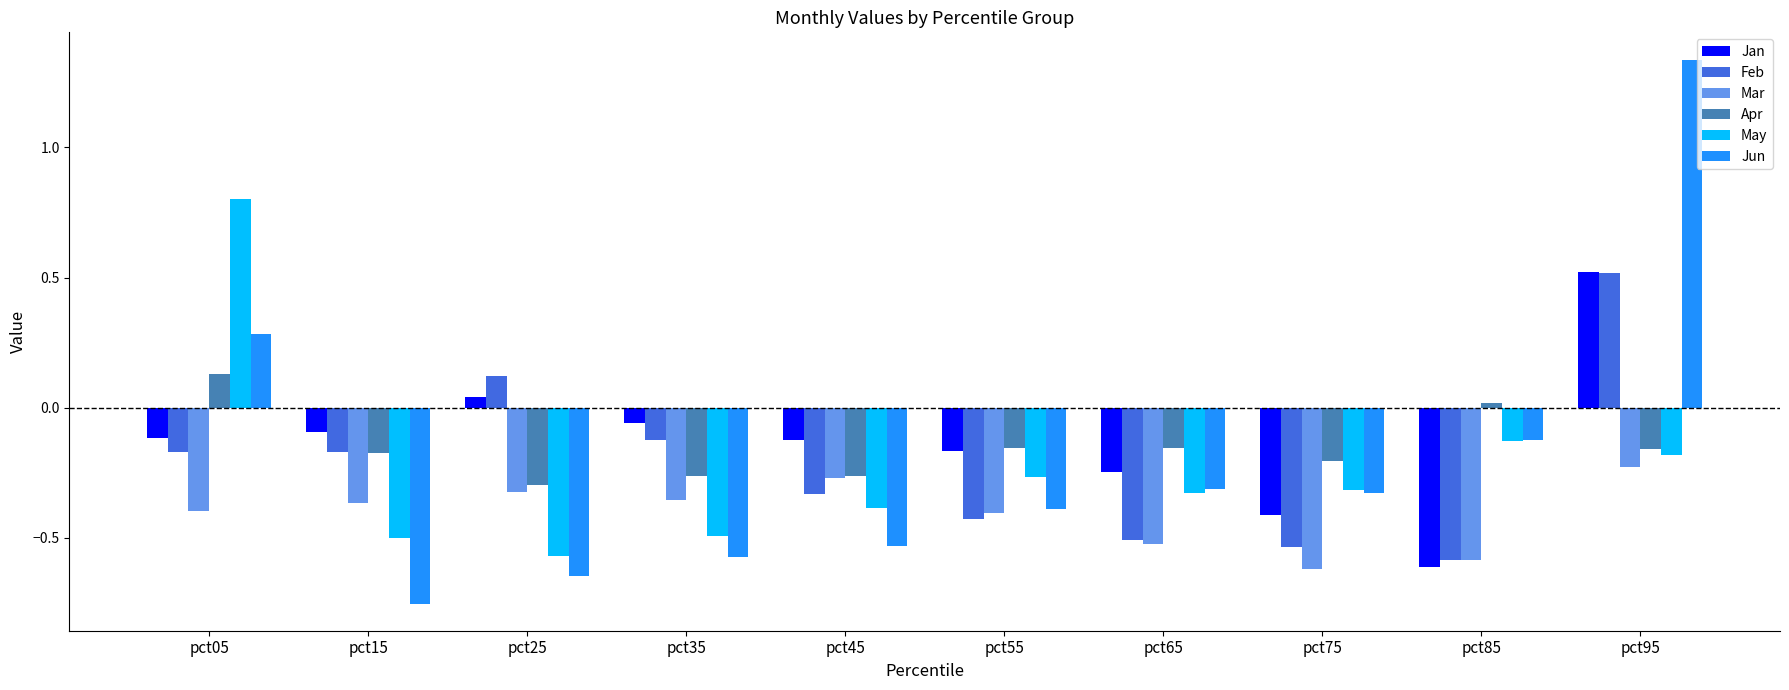

At which label is Mar closest to 0?

pct95